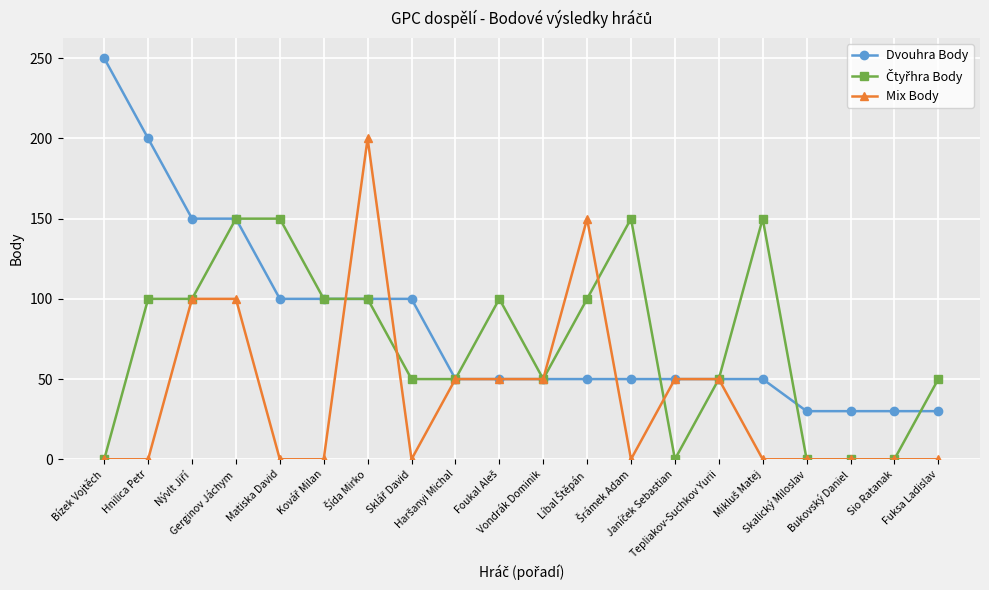

Which series has the widest spread of values?

Dvouhra Body